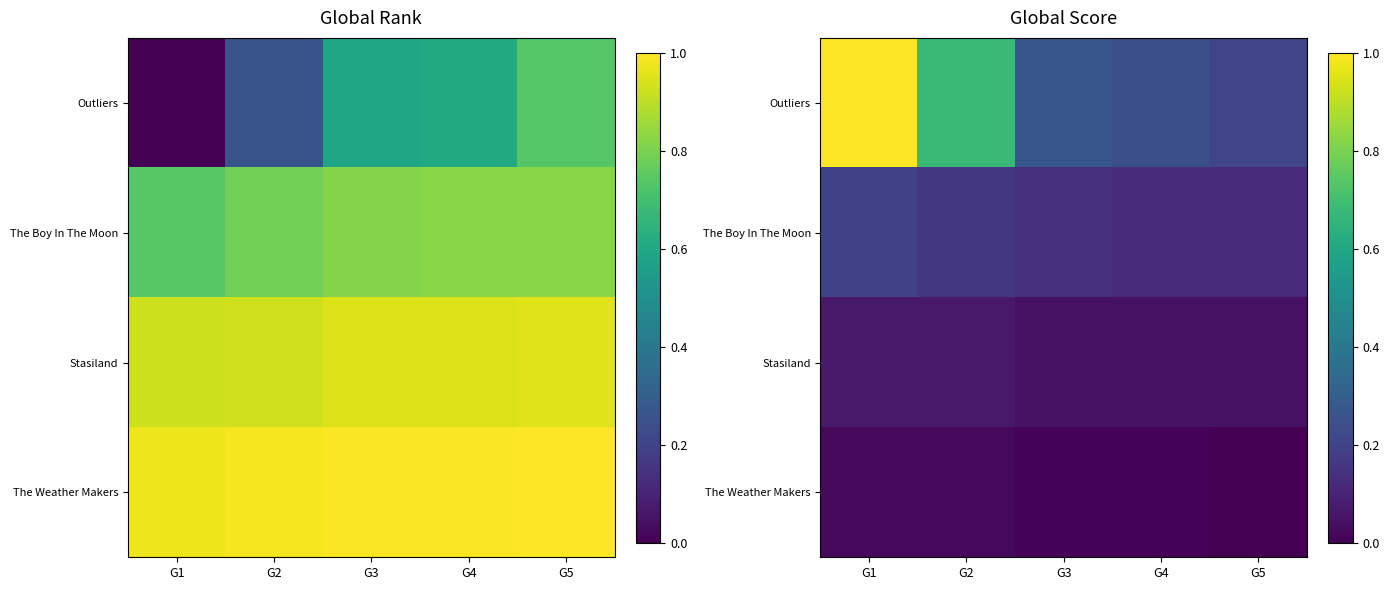

Rank the categories by The Boy In The Moon value from highest to lowest.

G1, G2, G3, G4, G5